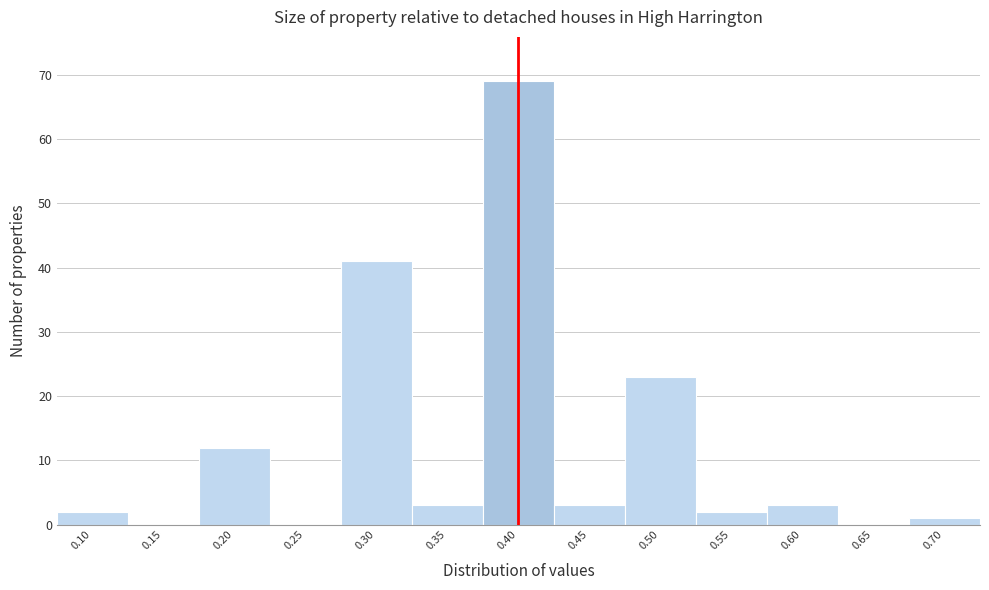

Reading left to right, transcribe this chart: for each bar, give the range it covers on the x-axis and its height. The values are not printed on the chart, so give them approximately, as read against the axis.

0.075 to 0.125: 2
0.125 to 0.175: 0
0.175 to 0.225: 12
0.225 to 0.275: 0
0.275 to 0.325: 41
0.325 to 0.375: 3
0.375 to 0.425: 69
0.425 to 0.475: 3
0.475 to 0.525: 23
0.525 to 0.575: 2
0.575 to 0.625: 3
0.625 to 0.675: 0
0.675 to 0.725: 1